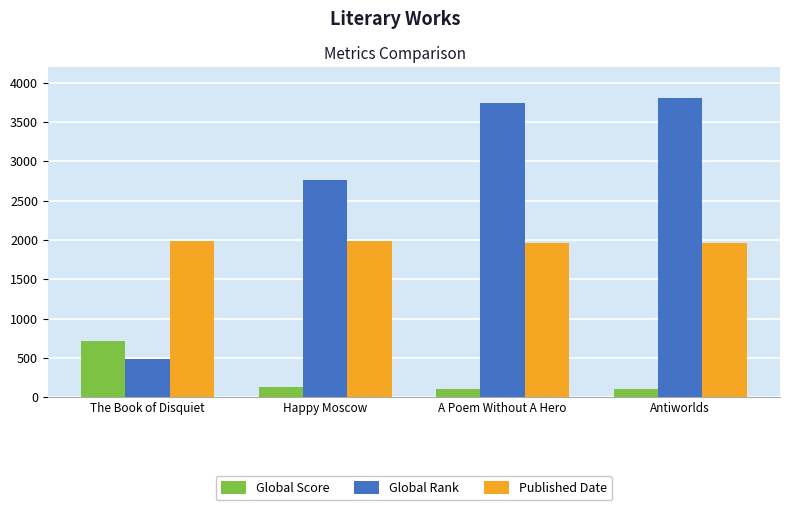

At how many categories does at least one series exceed 3216?

2